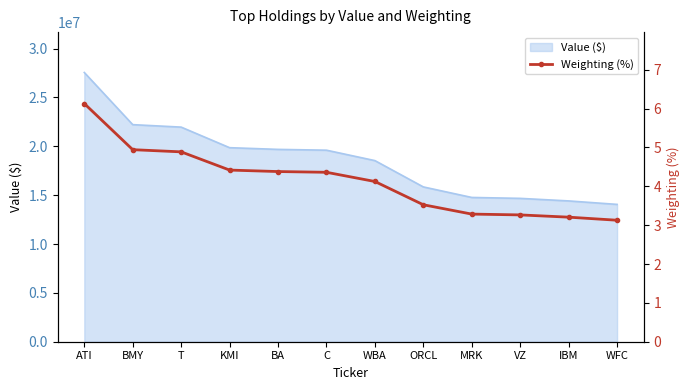

At which category does the chart reach its minimum across all series?

WFC